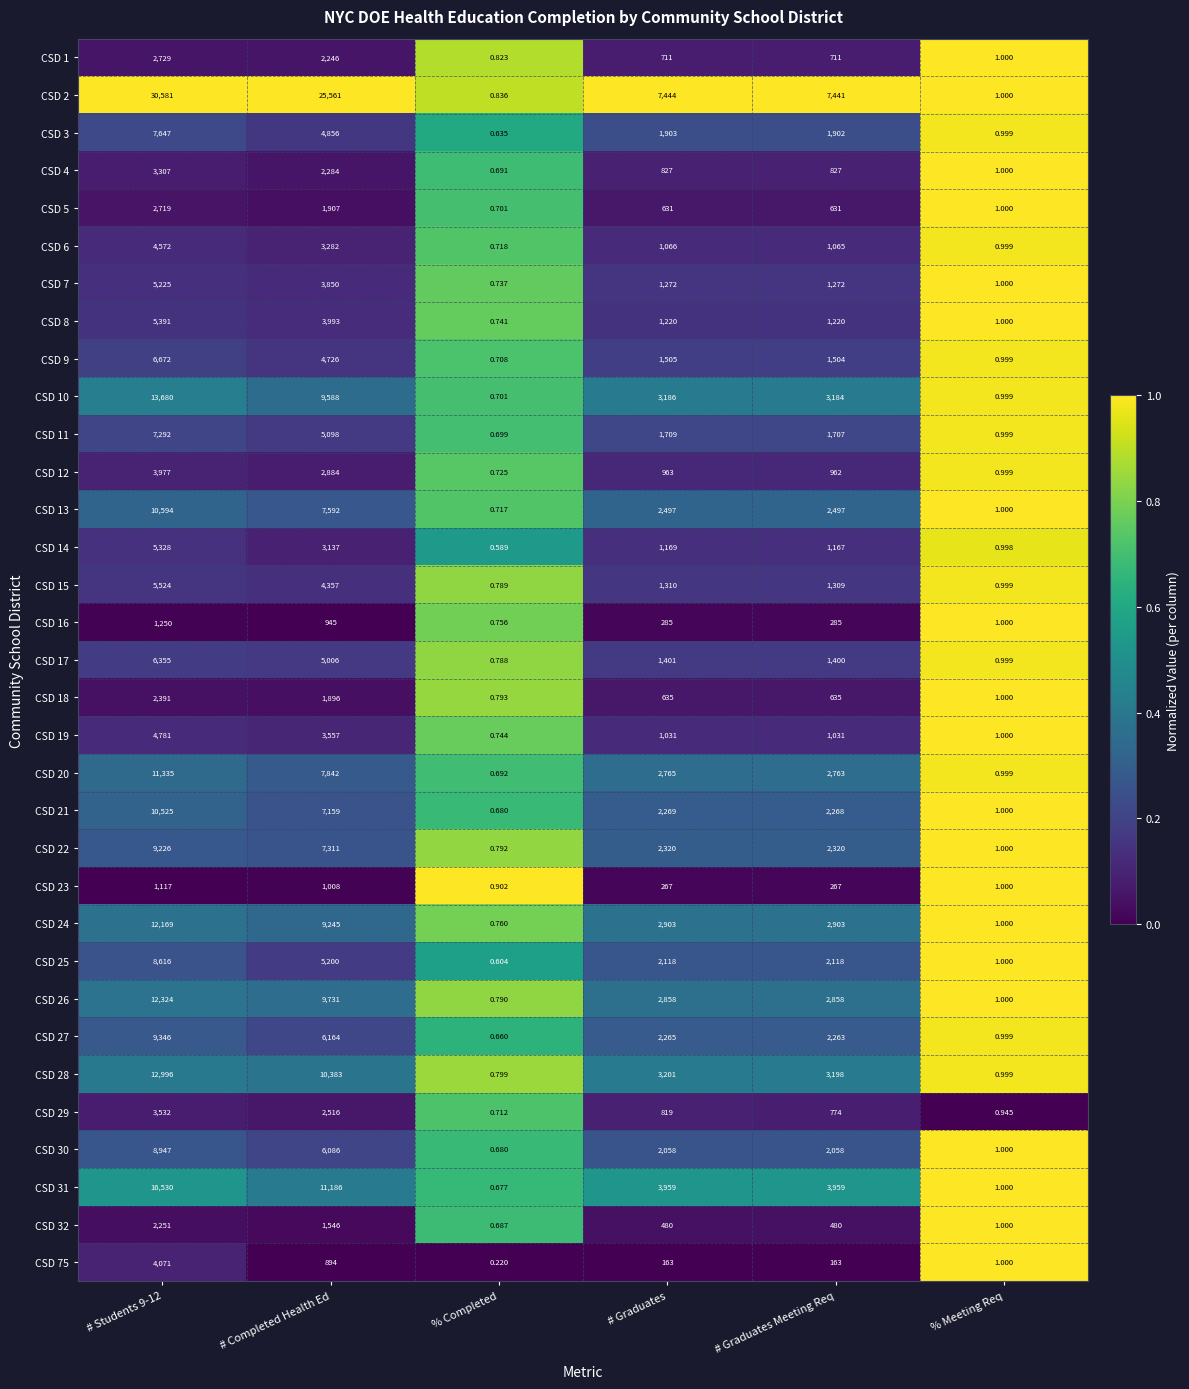

Where is CSD 16 nearest to the value 625?

# Completed Health Ed